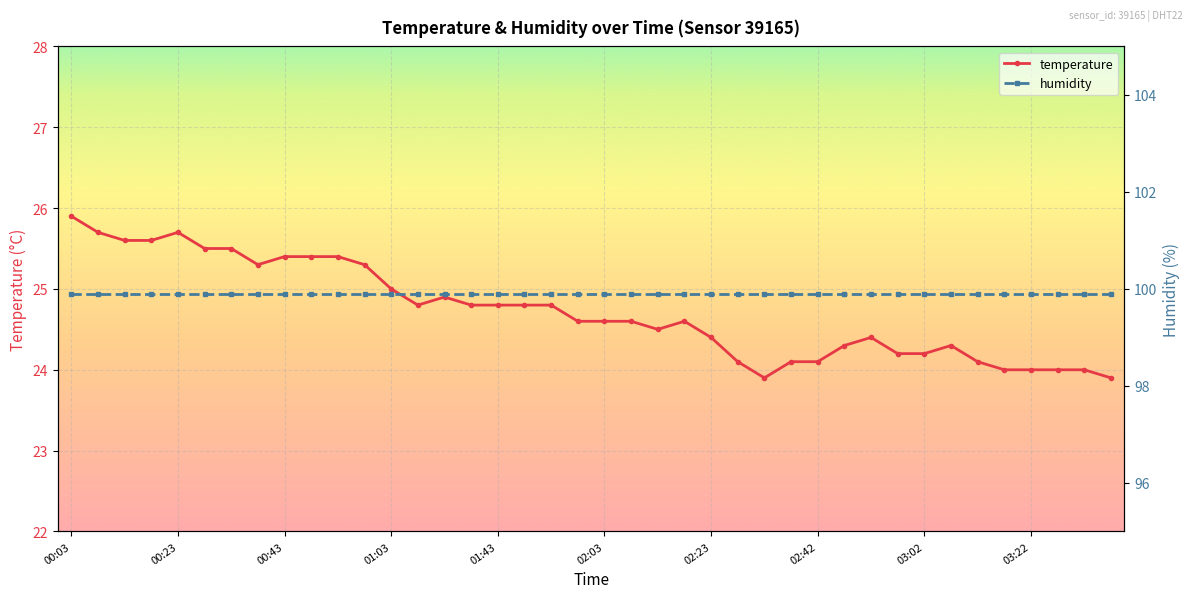

What is the difference between the temperature values at 31 and 26?

0.3